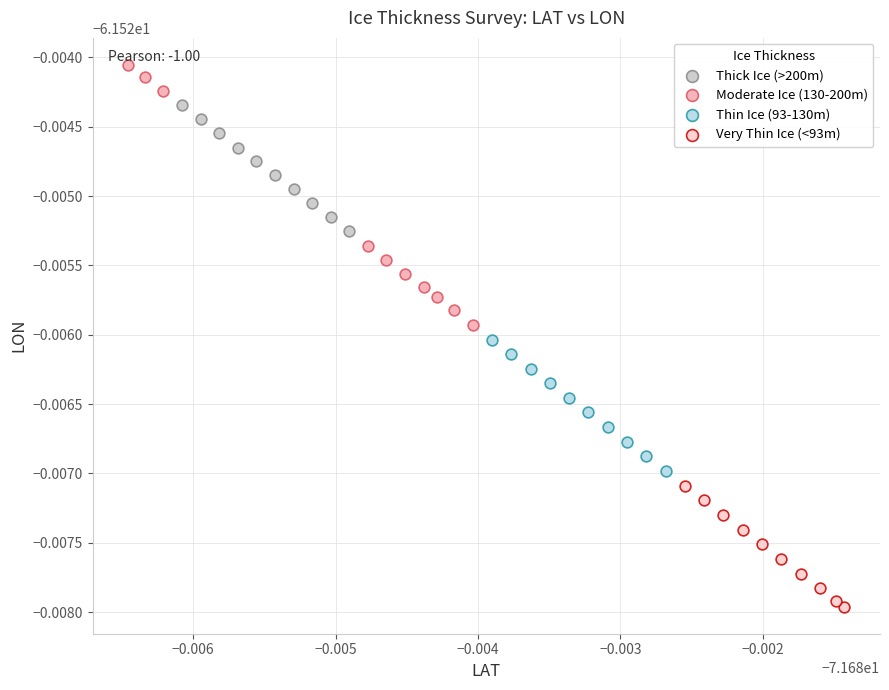

Which series contains the lowest Y value?

Very Thin Ice (<93m)